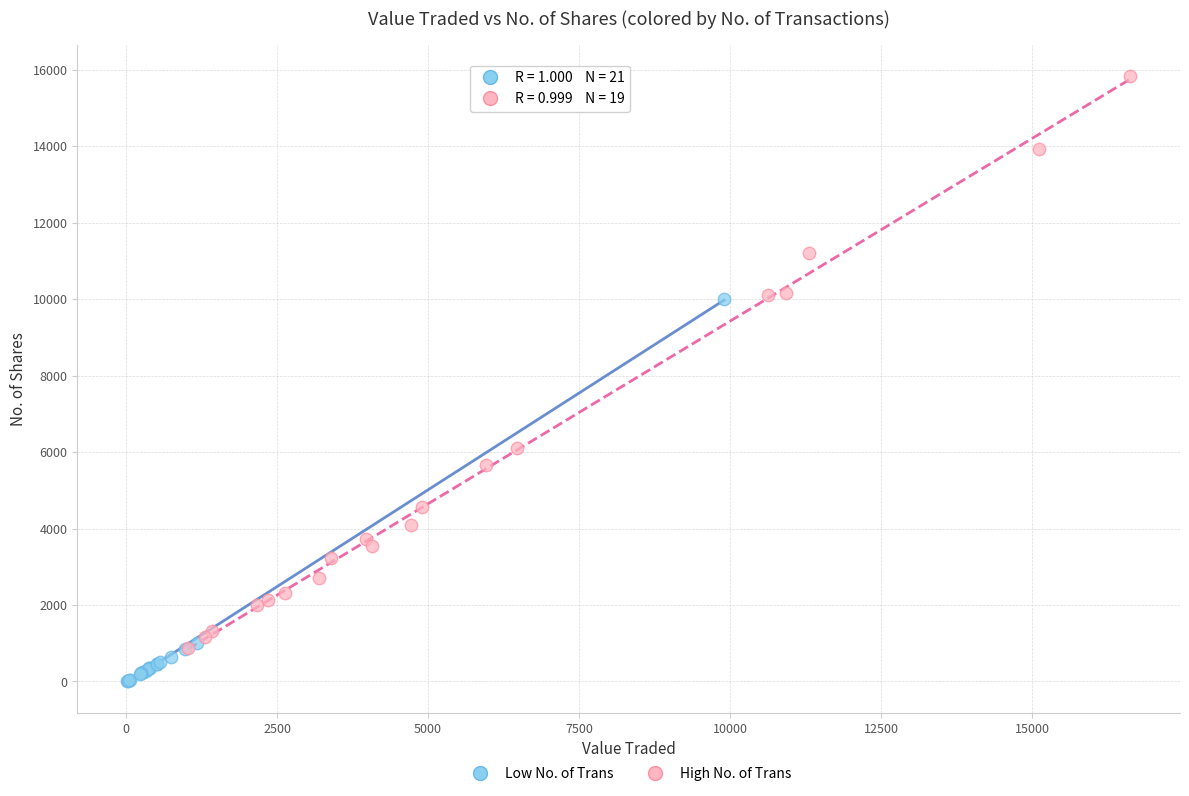

Which series has the largest Y range (max minus min)?

High No. of Trans